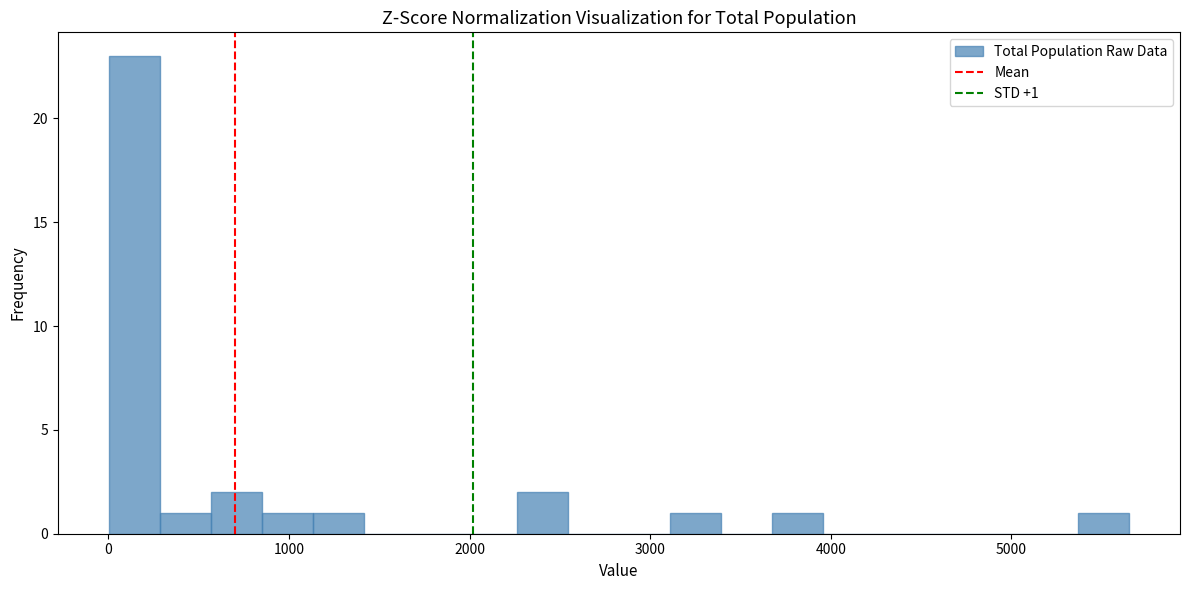

Read against the x-axis, roughly where is the centre of the tallest bar?

100